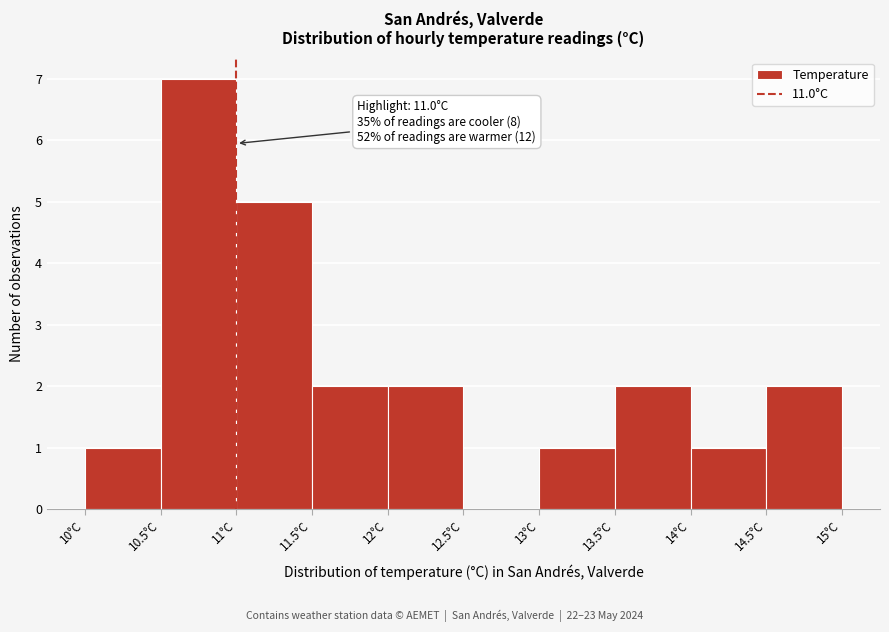

Over which range of the x-axis is the bar tallest?

10.5 to 11.0